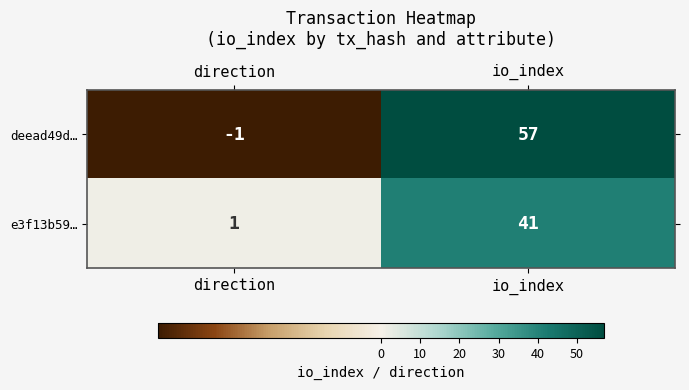

Rank the series by their maximum value, from lowest to highest.

e3f13b59…, deead49d…